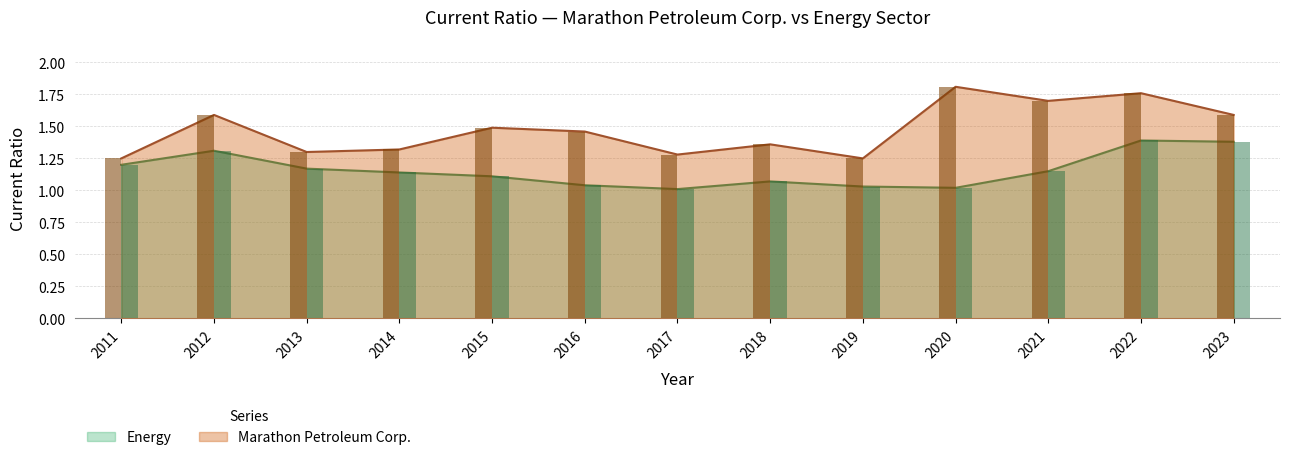

List the series in order of their overall mean, highest first.

Marathon Petroleum Corp., Energy